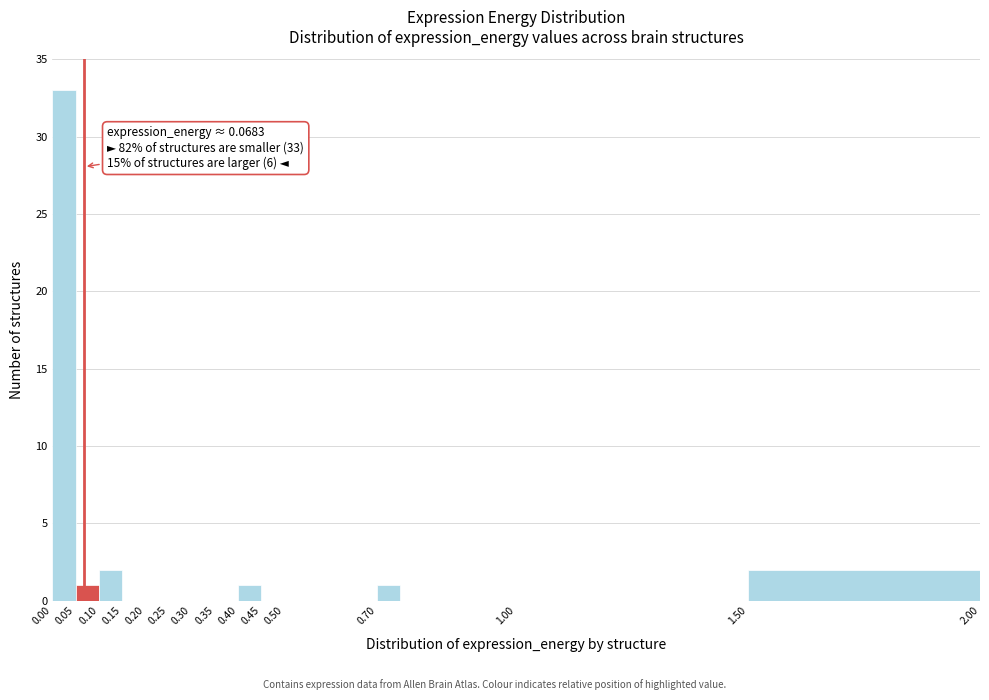

Over which range of the x-axis is the bar tallest?

0.00 to 0.05